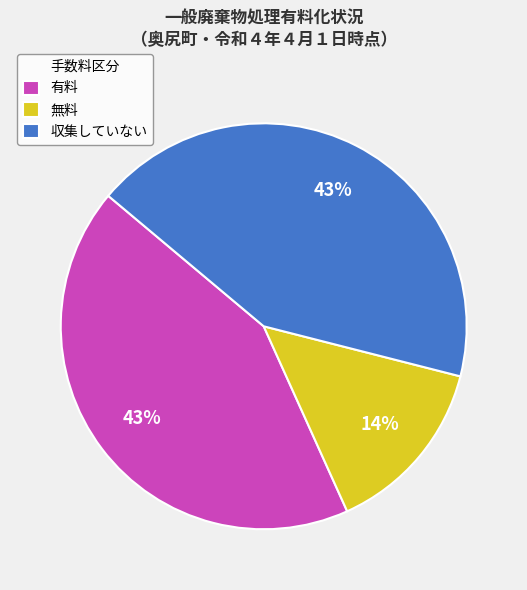

True or false: 無料 accounts for 29% of the total.

False